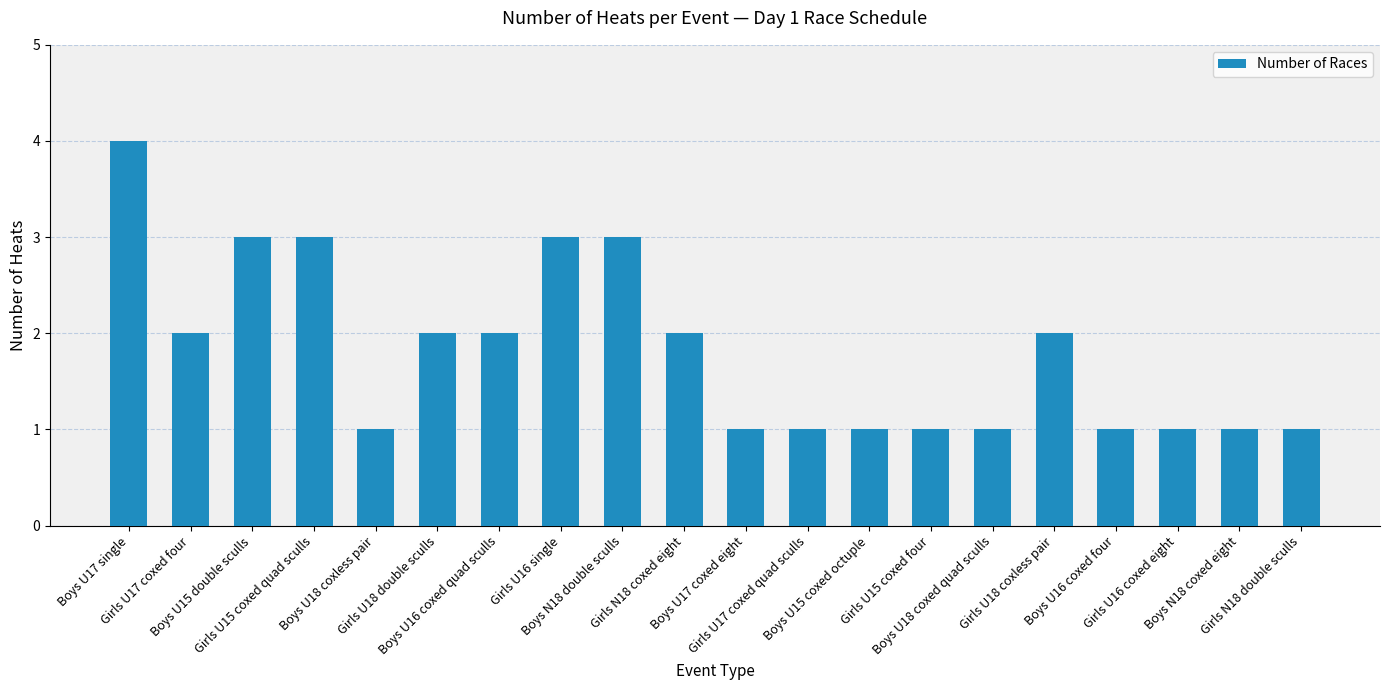

How many values are below 2?

10